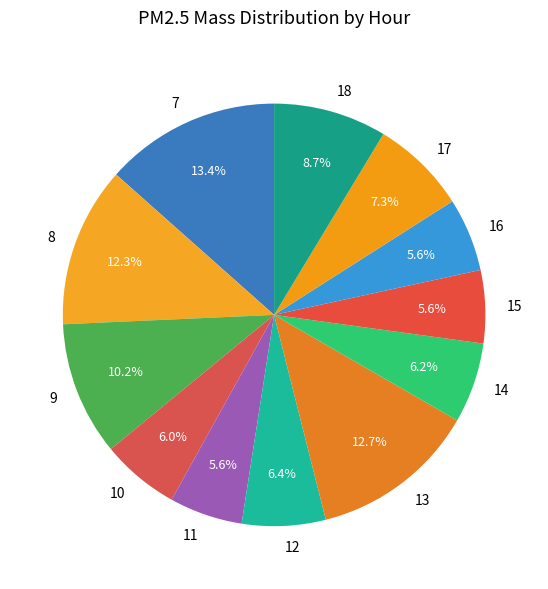

To the nearest percent, what is the difference between the 12 and 9 slice percentages?

4%